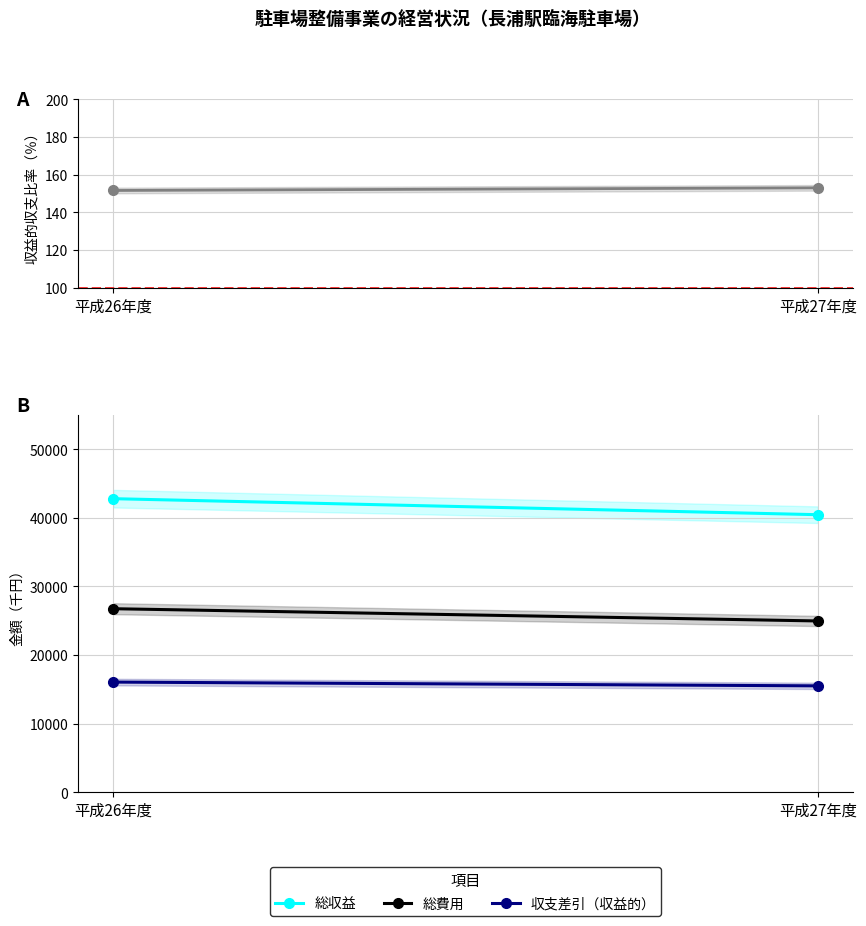

What is the sum of all 総費用 values?

51708.0